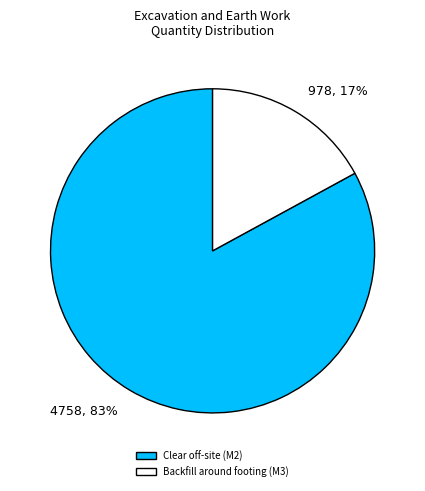

The Backfill around footing (M3) slice represents 17% of the pie. True or false?

True